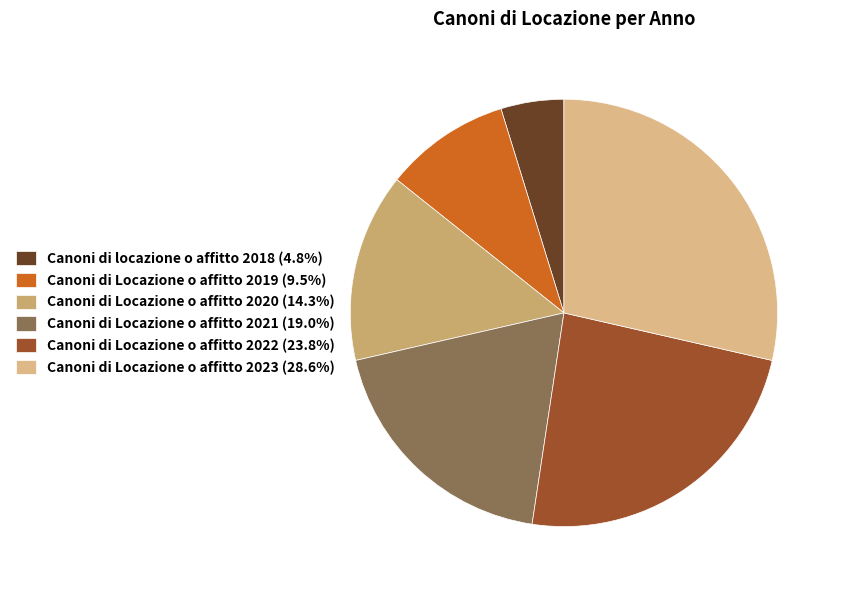

Which slice is the largest?

Canoni di Locazione o affitto 2023